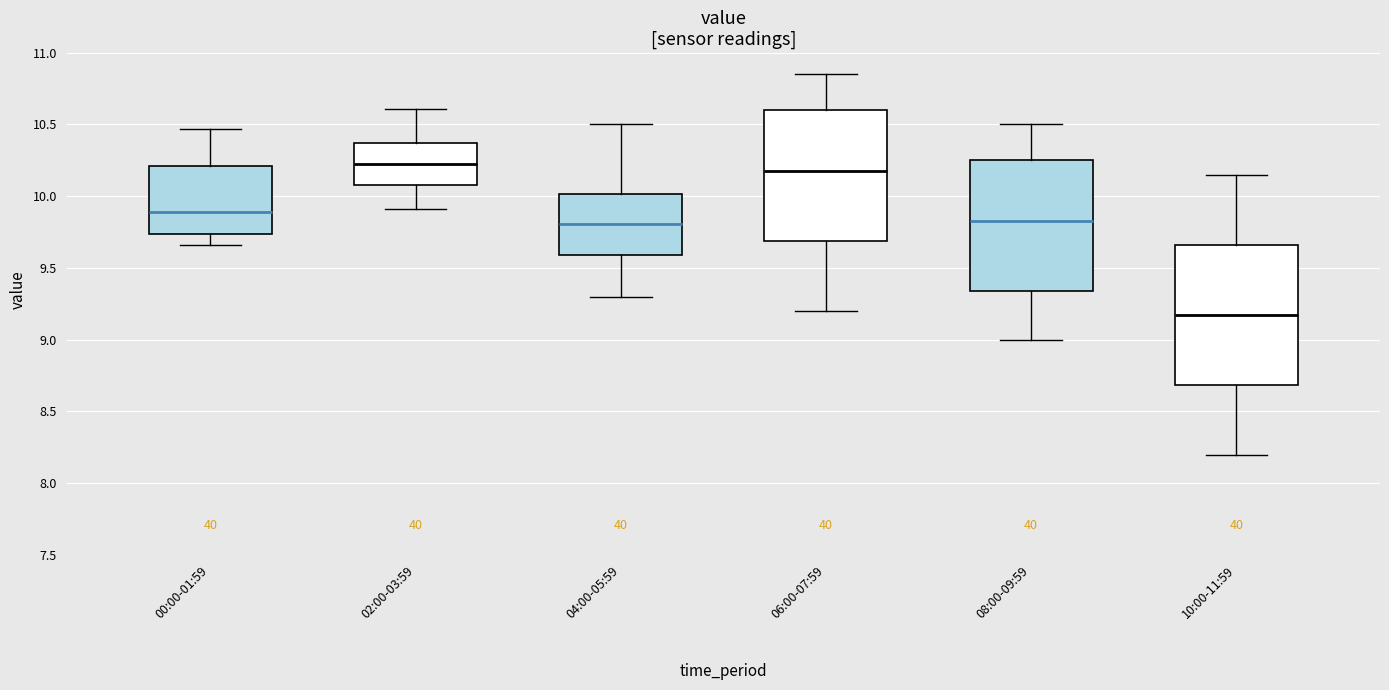

Which box is the tallest, from its lower edge to its upper edge?

10:00-11:59